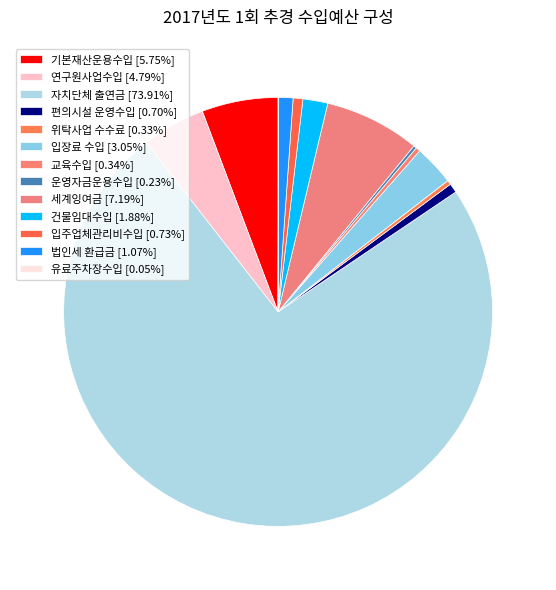

Which has a higher value, 교육수입 or 세계잉여금?

세계잉여금